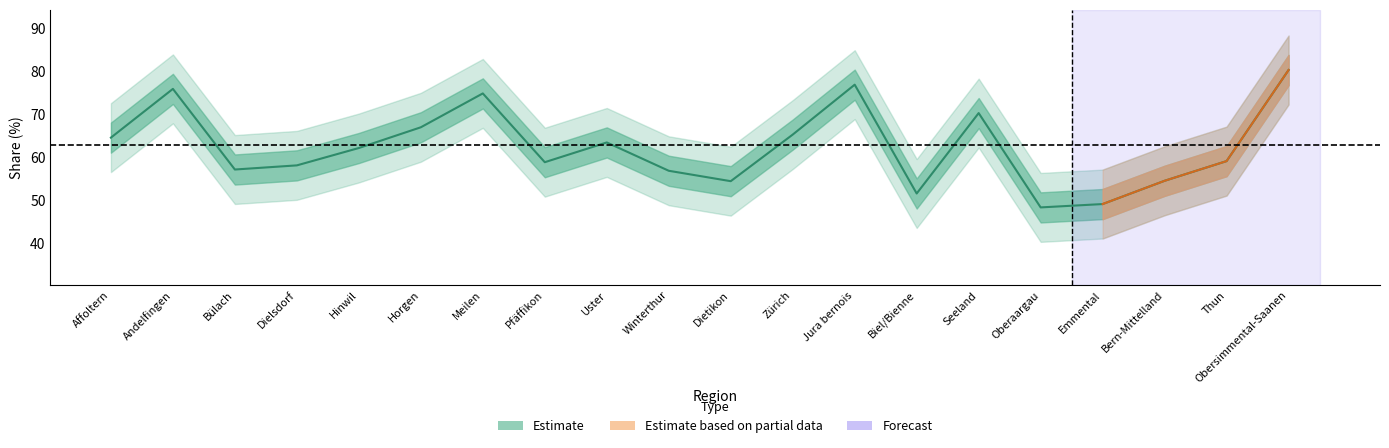

At which category does the data reach its first local valley?

Bülach